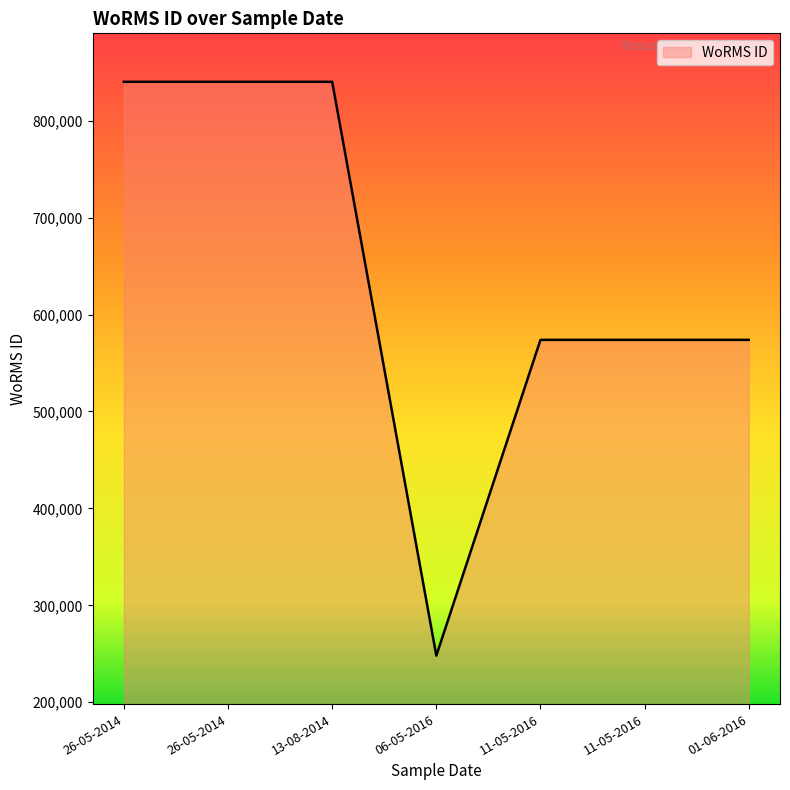

How many interior local valleys (lower than both neighbors) does the data have?

1